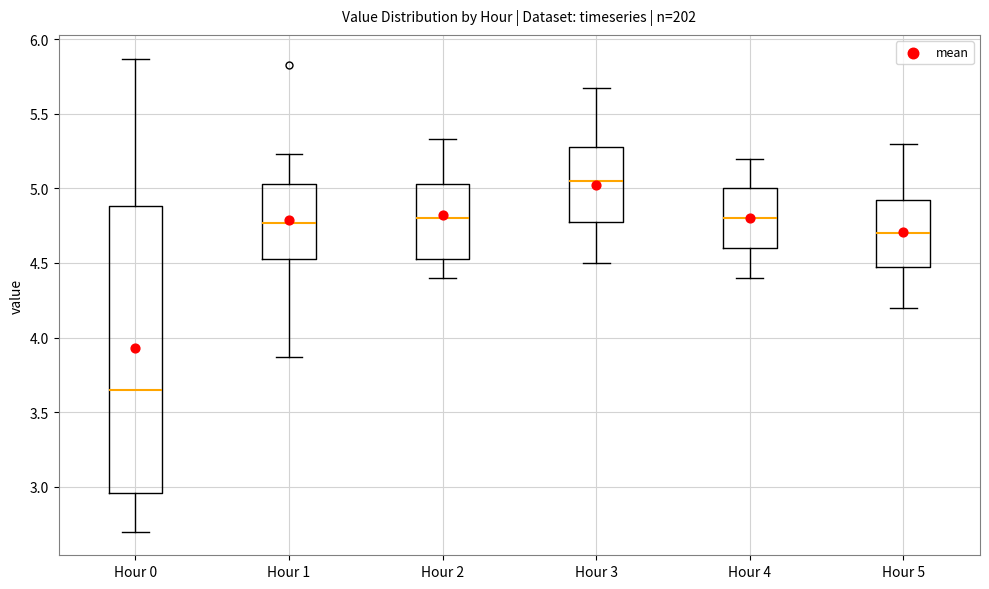

Reading left to right, transcribe this box plot: for each box, give where its median line is, the range the box spans, and where its two whiskers end, as read against the y-axis. The values are not printed on the chart, so give them approximately, as read against the axis.

Hour 0: median 3.65, box 2.95 to 4.90, whiskers 2.70 to 5.85
Hour 1: median 4.75, box 4.55 to 5.05, whiskers 3.85 to 5.25
Hour 2: median 4.80, box 4.55 to 5.05, whiskers 4.40 to 5.35
Hour 3: median 5.05, box 4.80 to 5.30, whiskers 4.50 to 5.65
Hour 4: median 4.80, box 4.60 to 5.00, whiskers 4.40 to 5.20
Hour 5: median 4.70, box 4.50 to 4.95, whiskers 4.20 to 5.30